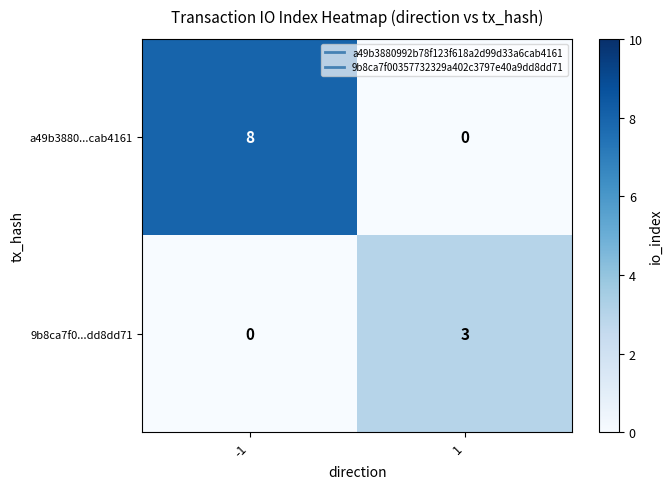

Rank the series by their maximum value, from lowest to highest.

9b8ca7f0...dd8dd71, a49b3880...cab4161